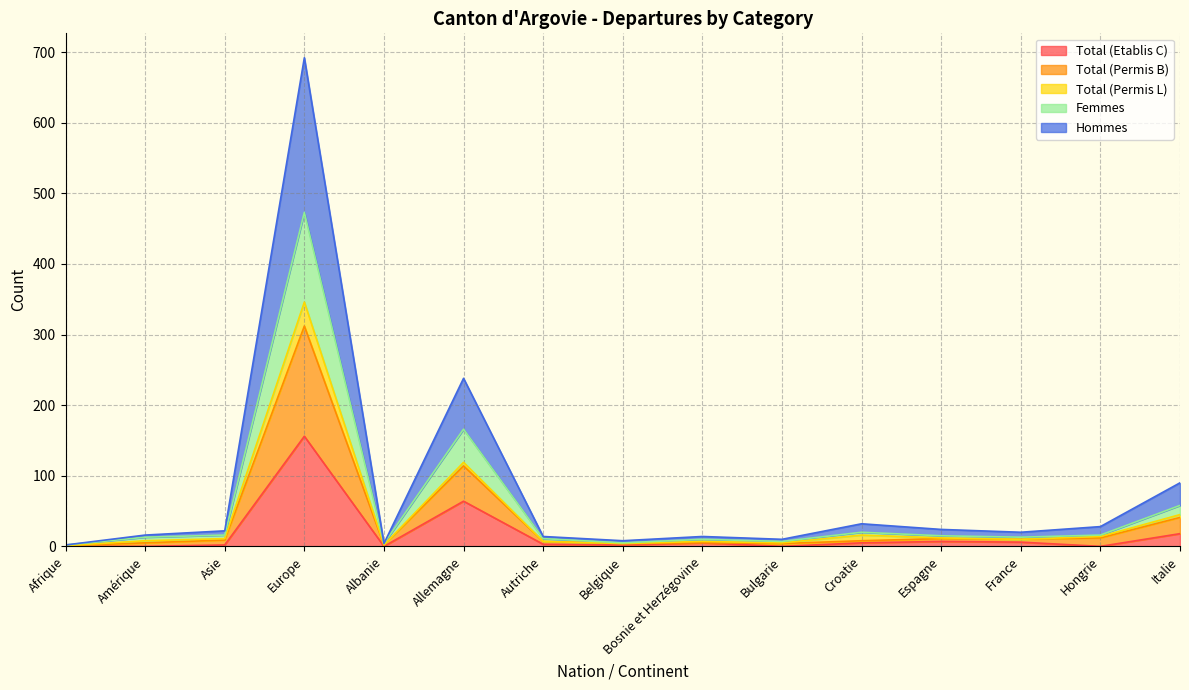

What is the lowest value of the Total (Permis B) series?

1